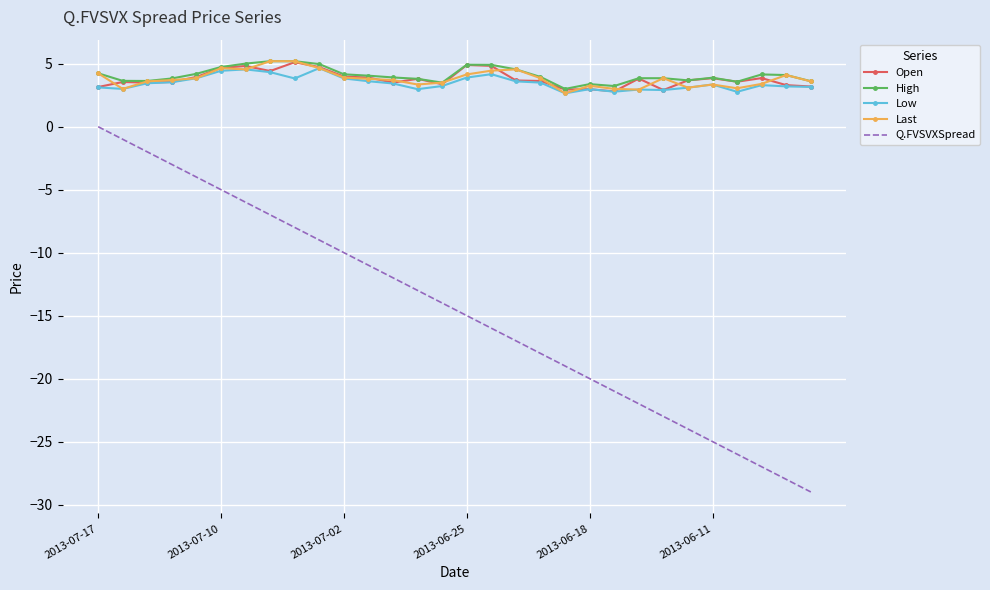

What is the greatest value displayed?

5.2